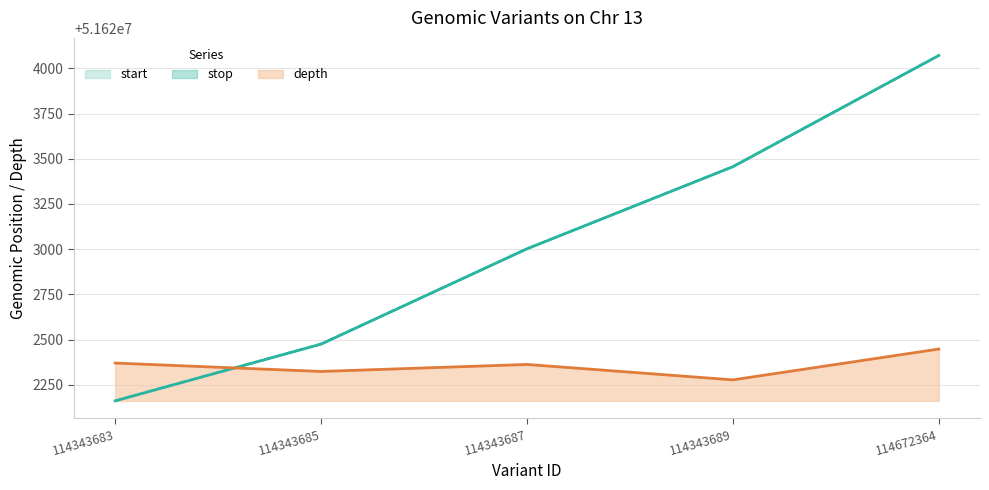

What are all the series names shown in the legend?

start, stop, depth